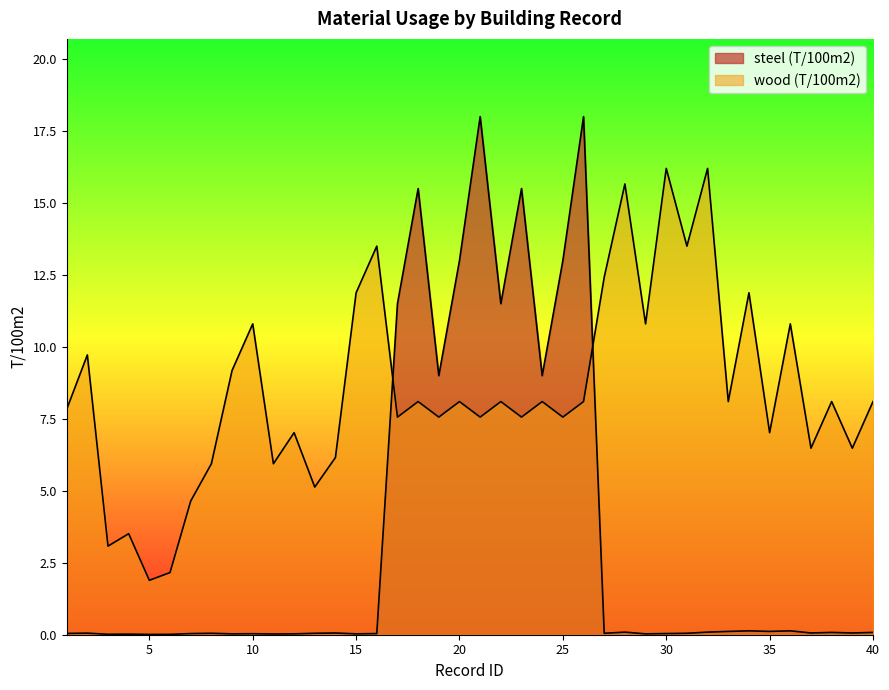

Where does the wood (T/100m2) series first go above 8?

2